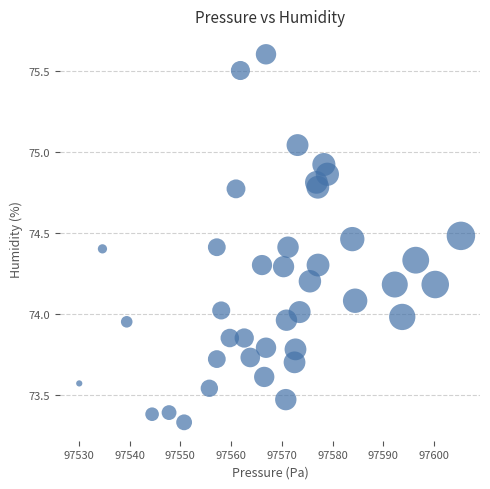

What is the range of X values (max minus min)?

75.2